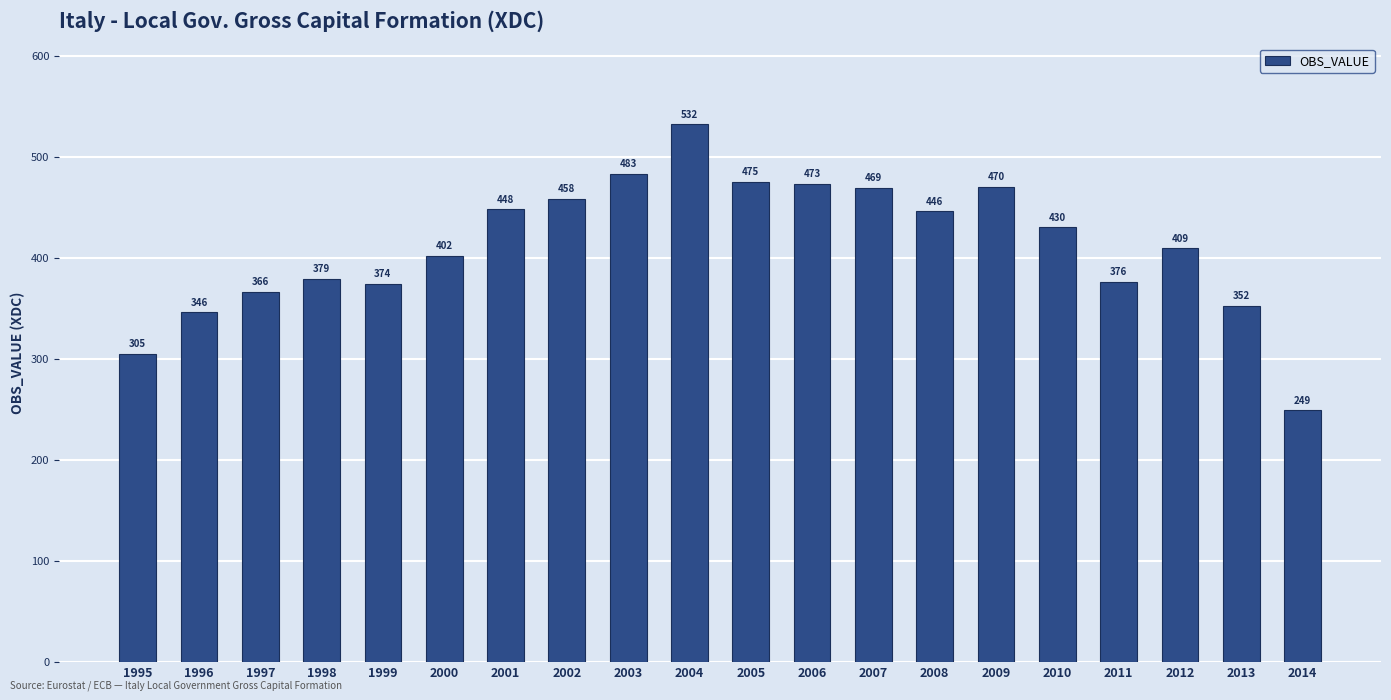

How many data points does each series have?

20